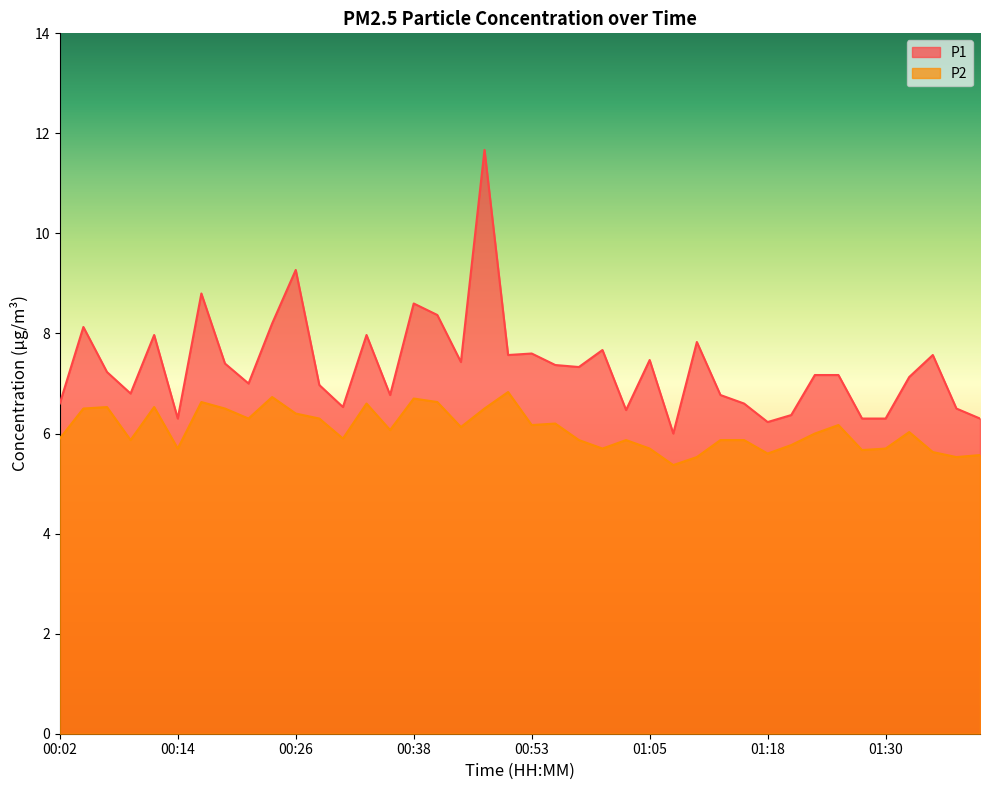

Where does the P1 series first go above 7?

00:04